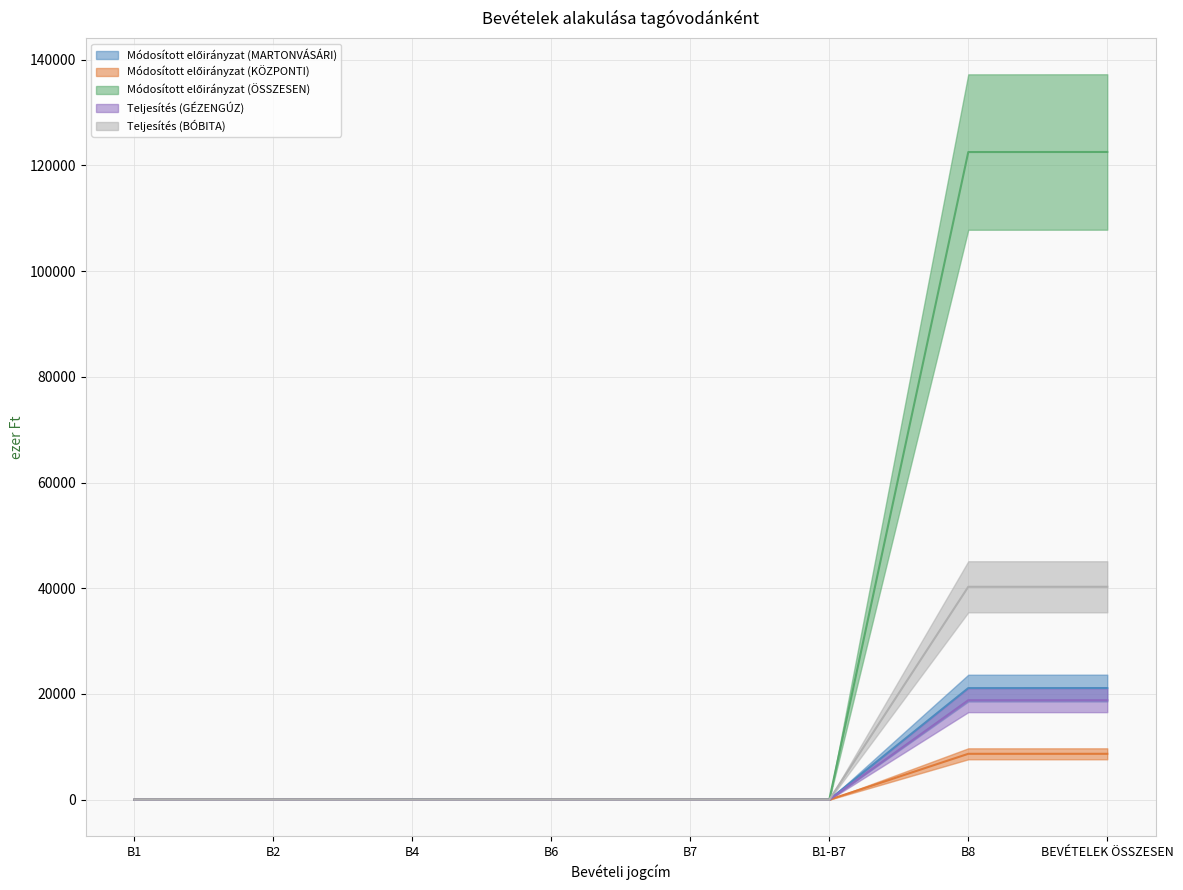

What is the difference between the maximum and second lowest values in the Módosított előirányzat (ÖSSZESEN) series?

122518